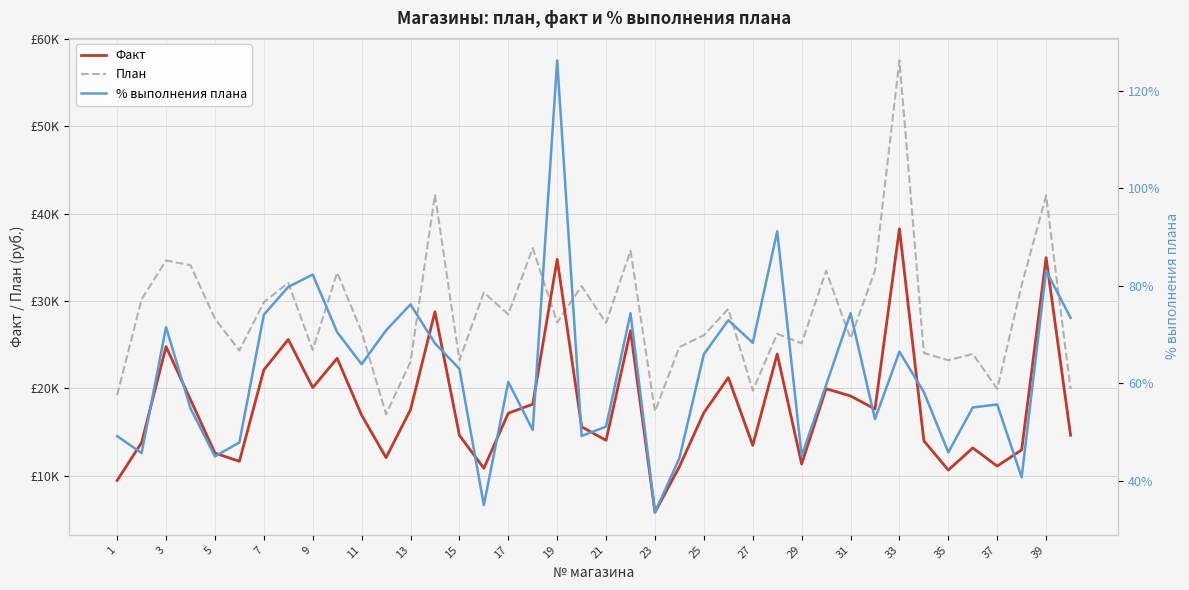

Which series has the widest spread of values?

План